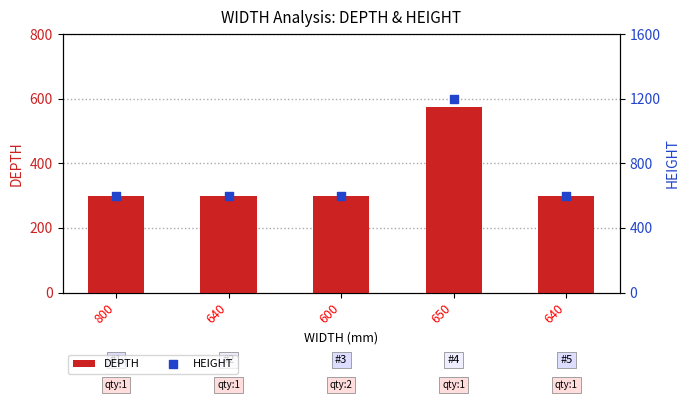

At how many categories does at least one series exceed 496?

5